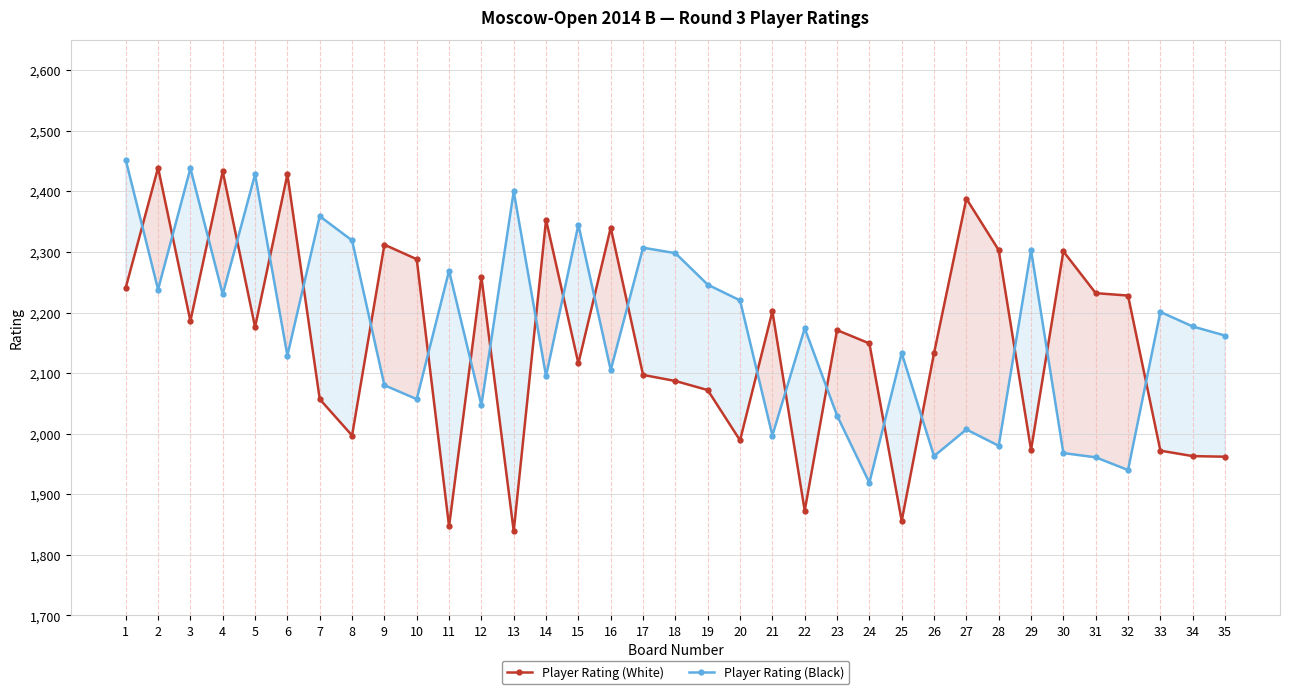

Between 28 and 34, which series saw the biggest shift?

Player Rating (White)